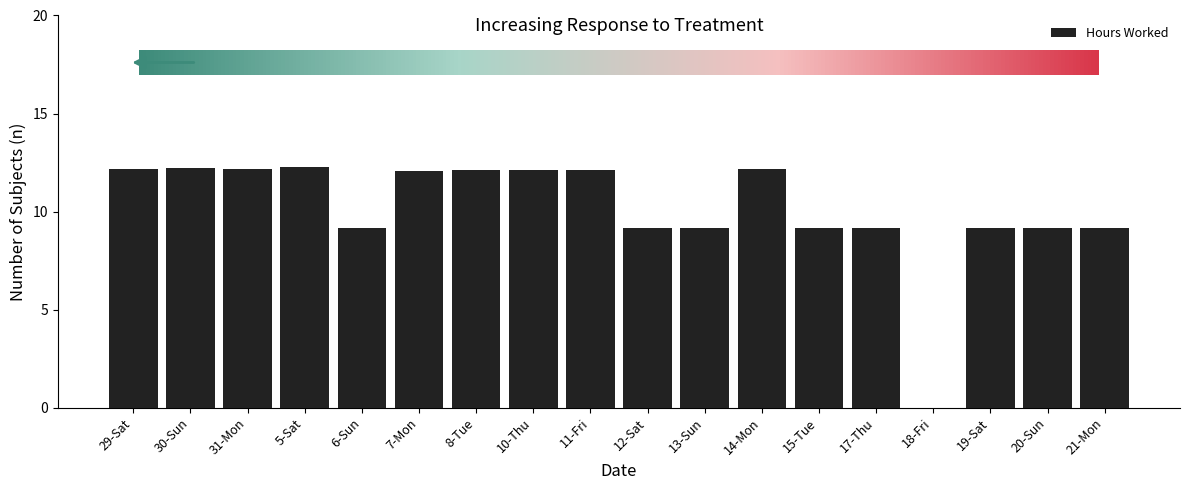

The chart shows a value of 9.2 at 6-Sun. True or false?

True